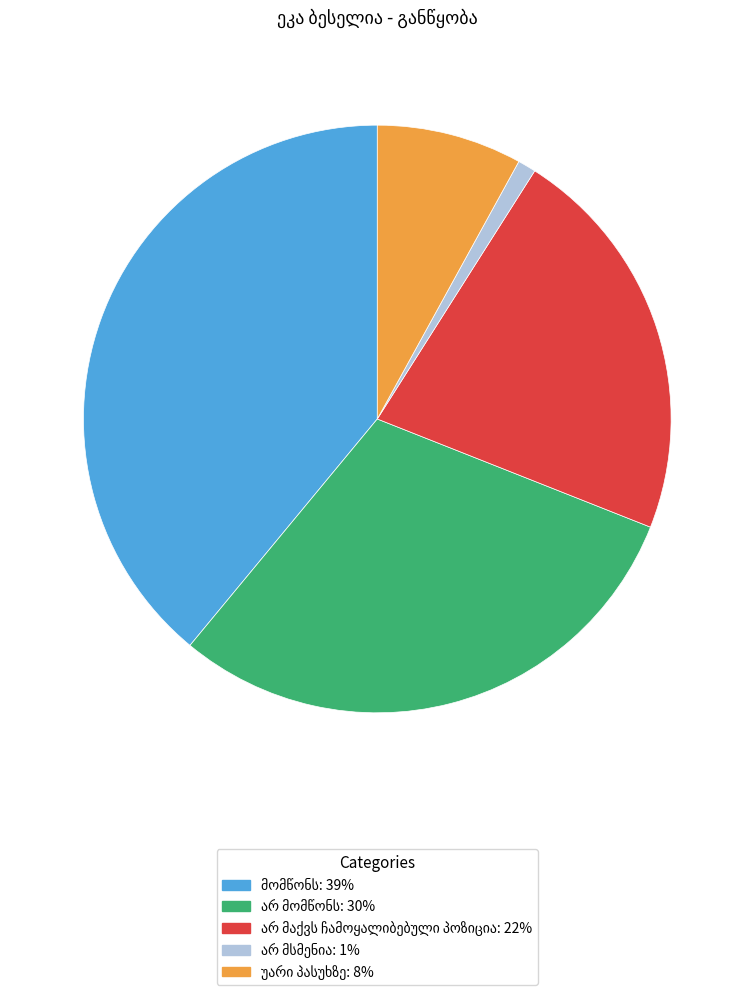

Does any single category account for the majority?

No